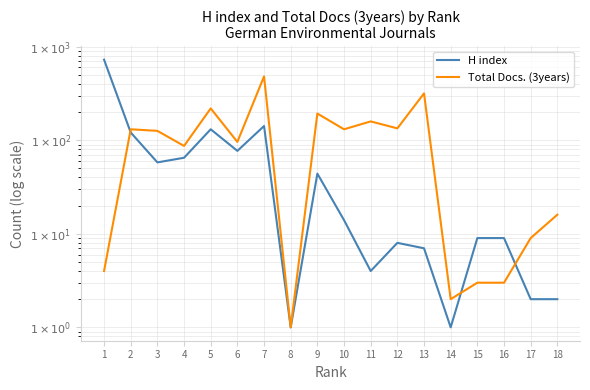

How many distinct data groups are displayed?

2